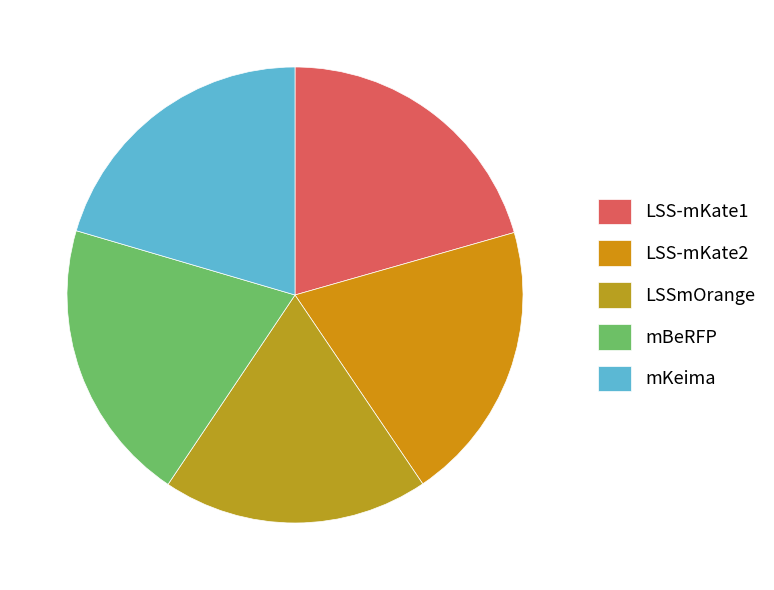

How much of the chart is everything except LSS-mKate1?

79.4%